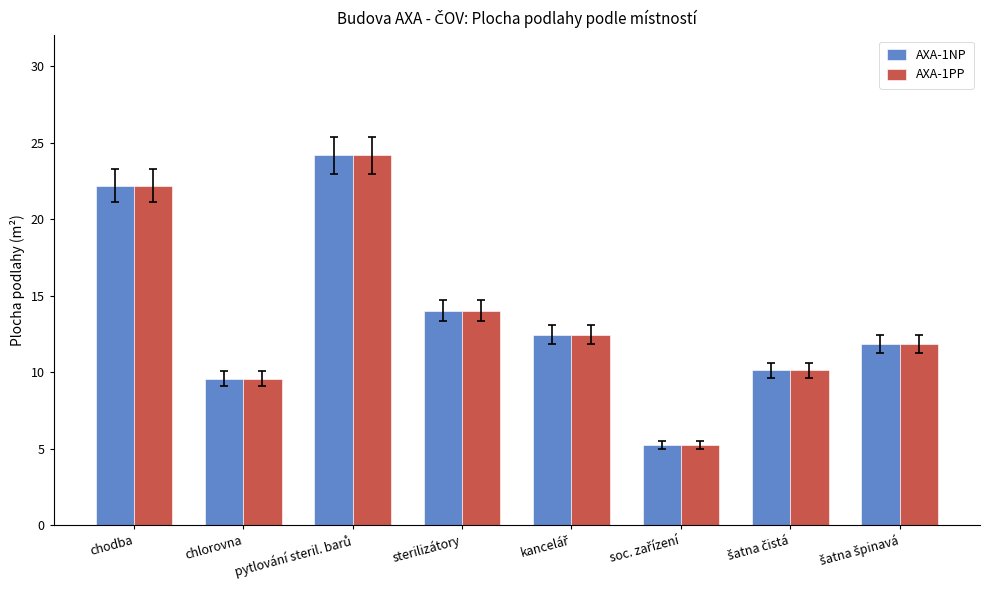

What is the average value of the AXA-1PP series?

13.7